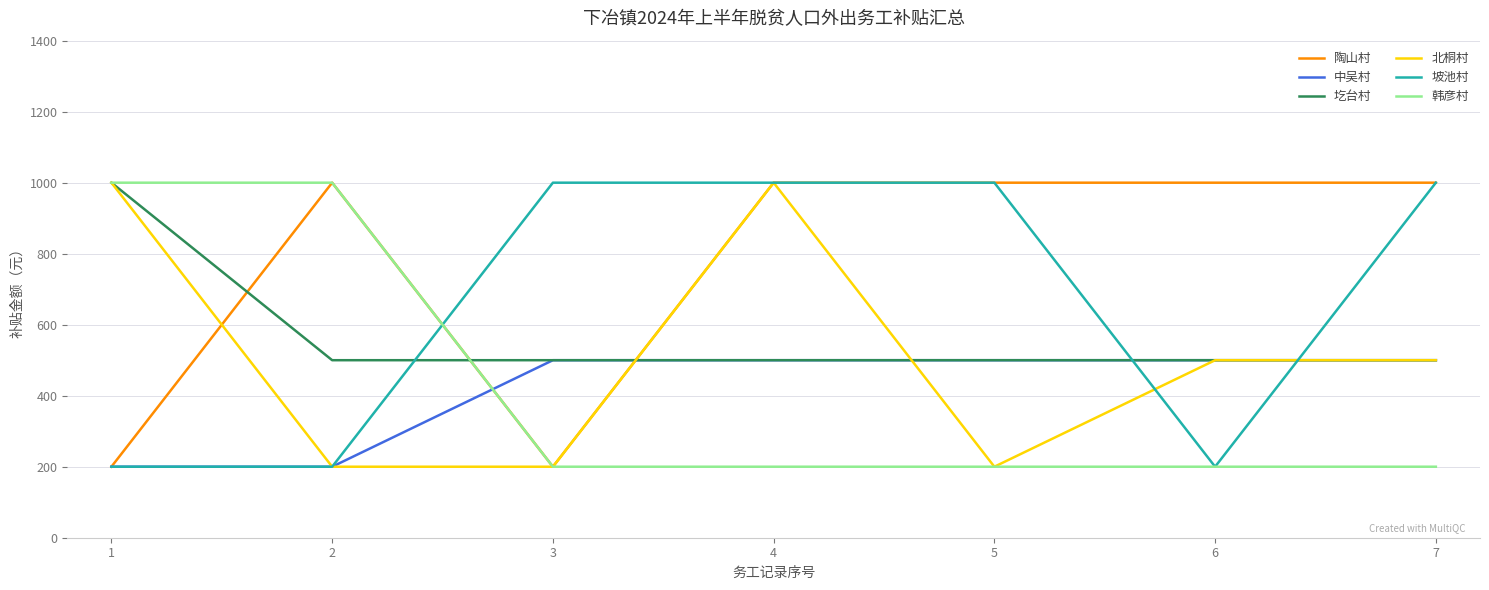

At how many categories does at least one series exceed 855?

7